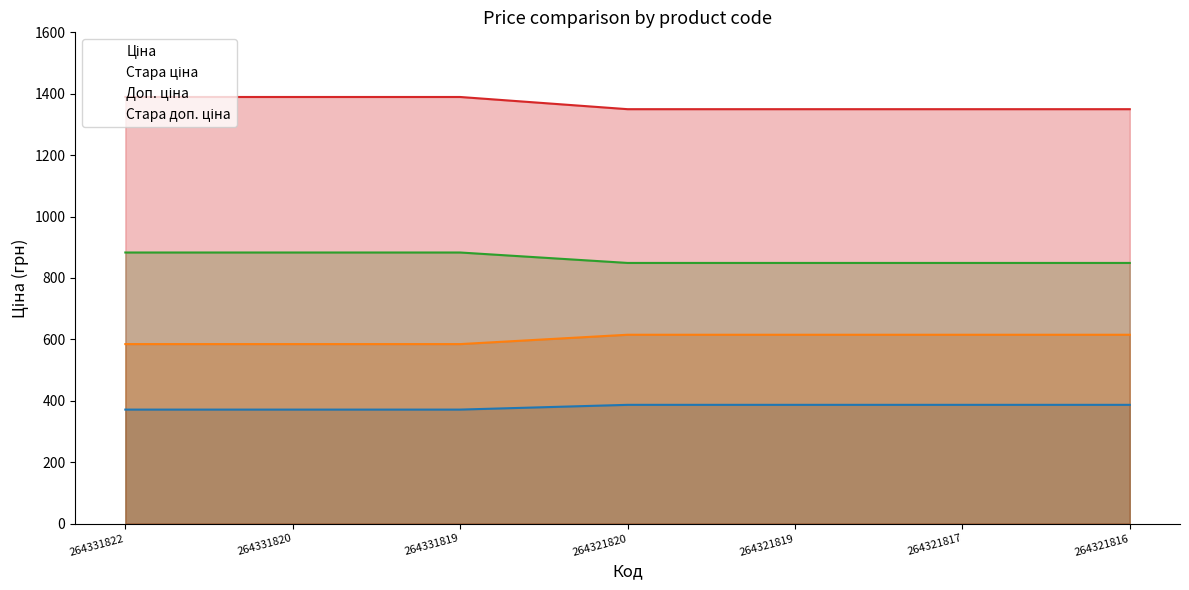

Which category has the highest value across all series?

264331822